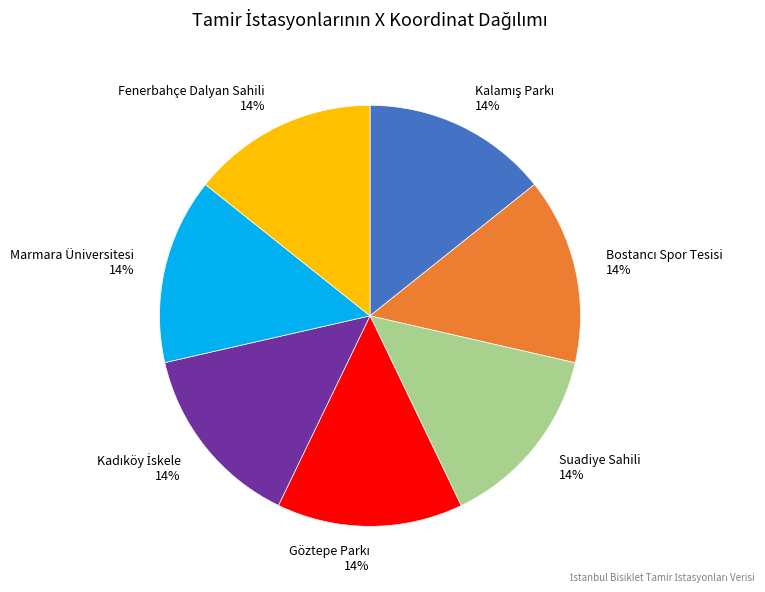

What percentage is the Suadiye Sahili slice, to the nearest percent?

14%